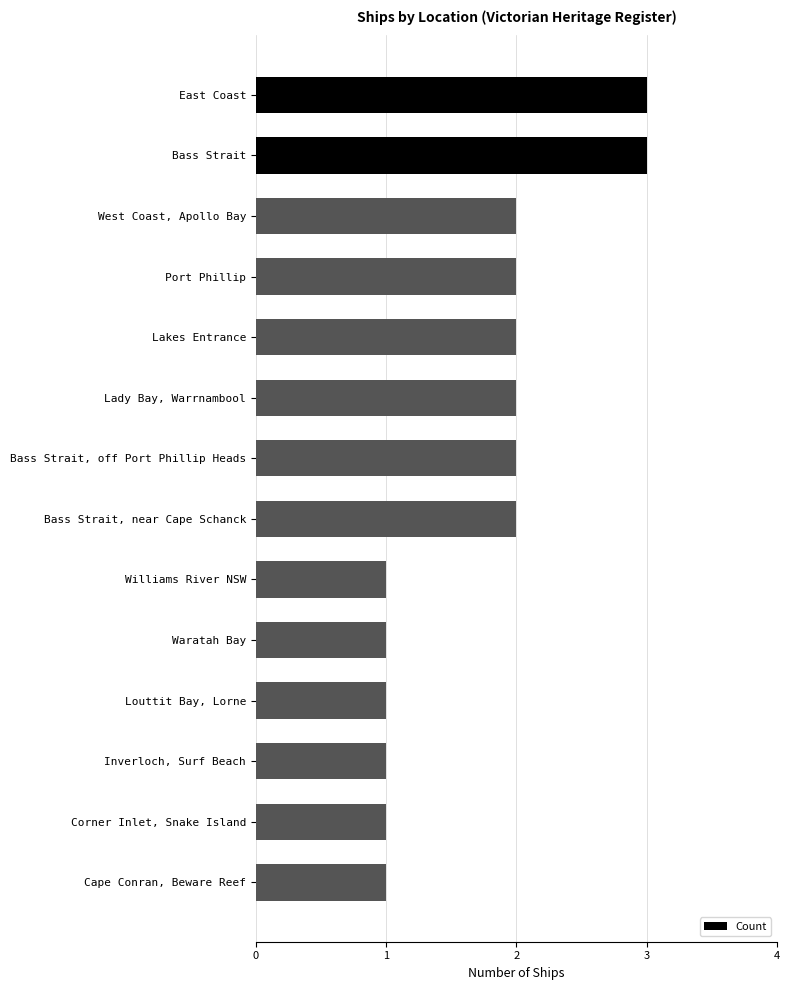

Is it true that the value at Louttit Bay, Lorne is 2?

False